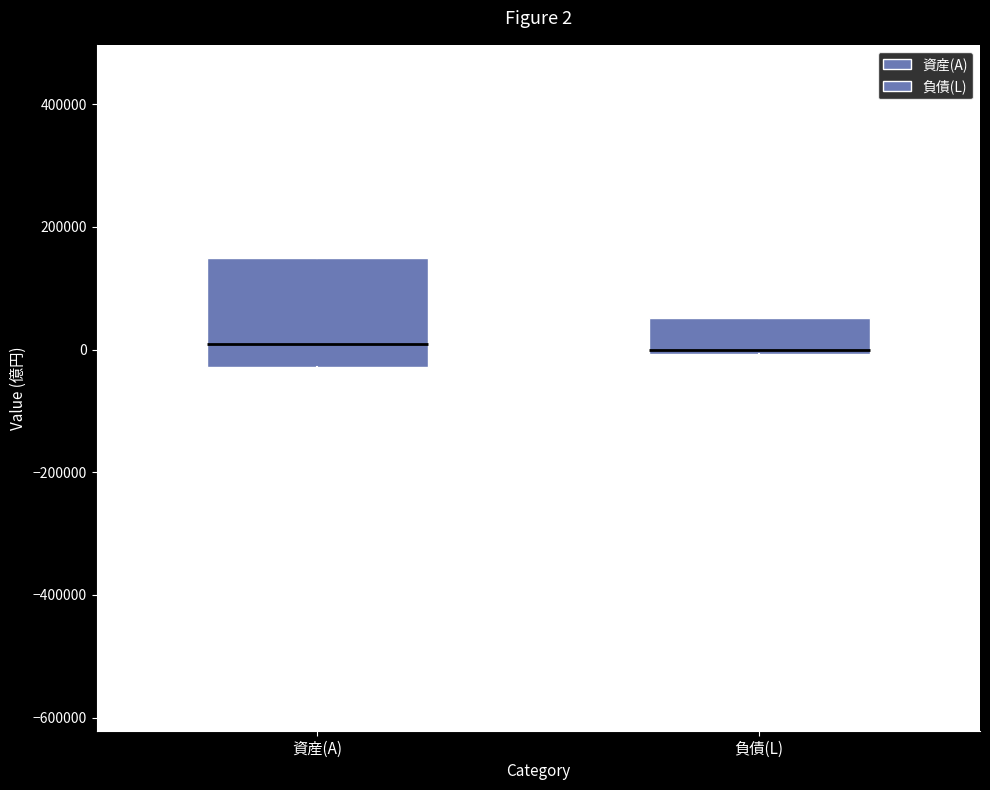

Comparing the boxes themselves (not the whiskers), which one is the tallest?

資産(A)